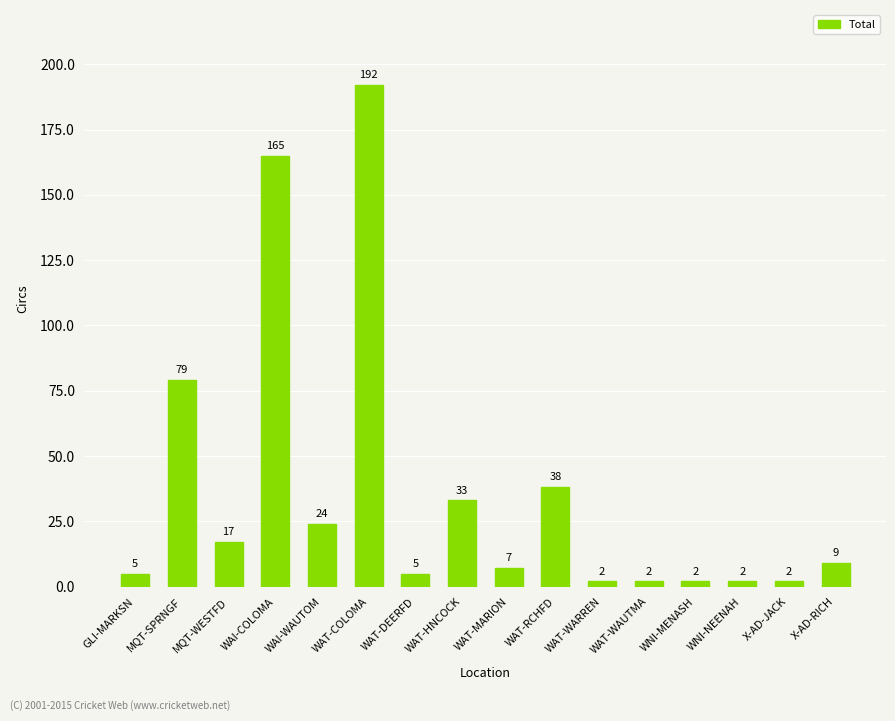

Where does the data first go above 9?

MQT-SPRNGF